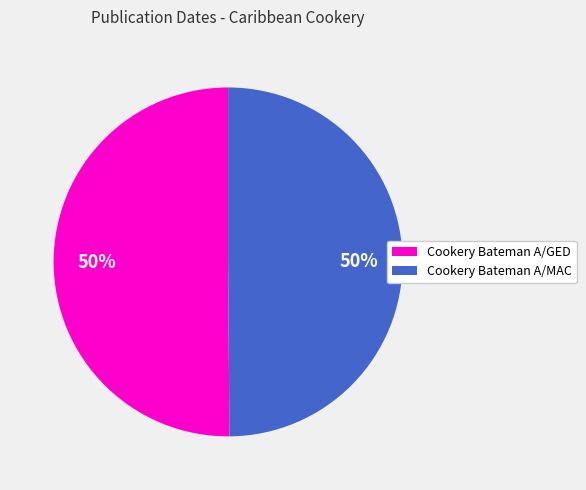

Approximately how many times larger is the value at Cookery Bateman A/GED compared to Cookery Bateman A/MAC?

1.0